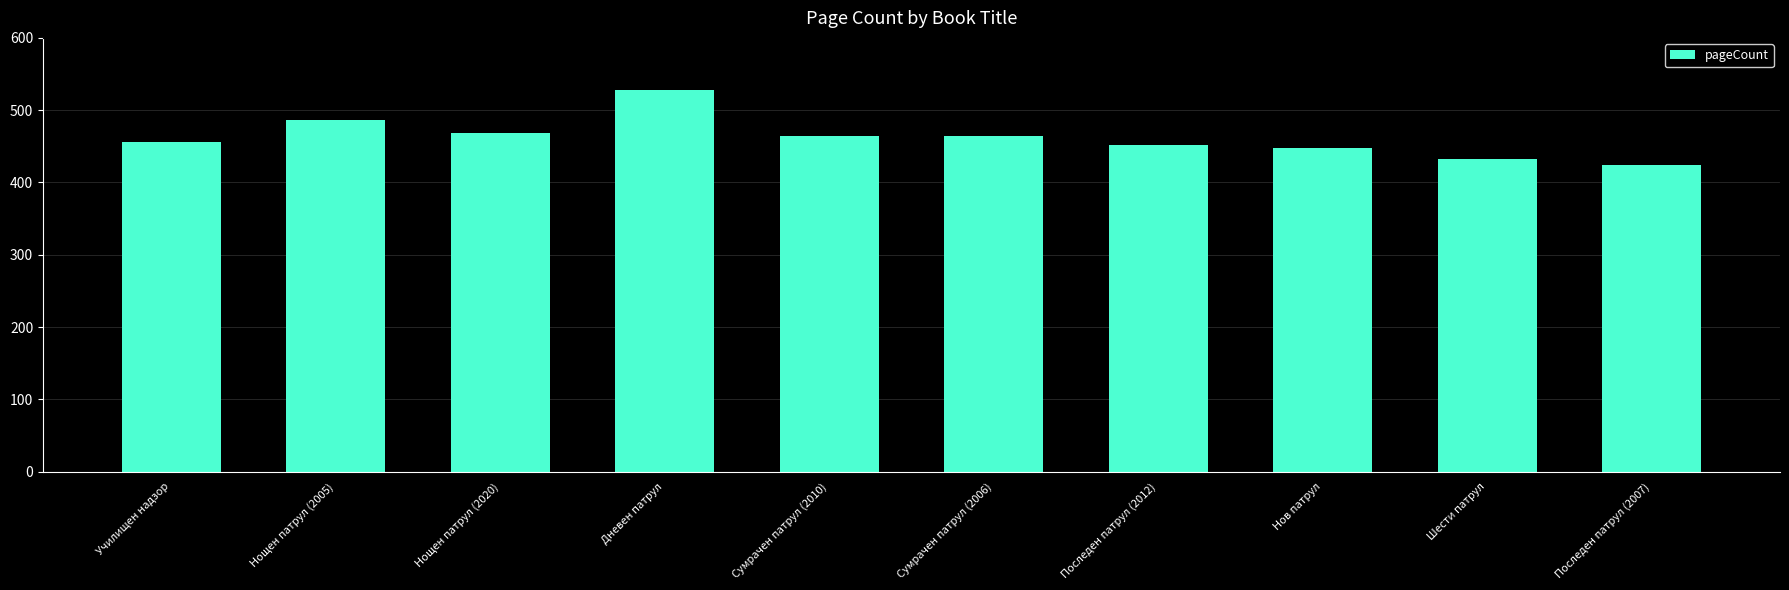

Between Последен патрул (2012) and Дневен патрул, which is larger?

Дневен патрул